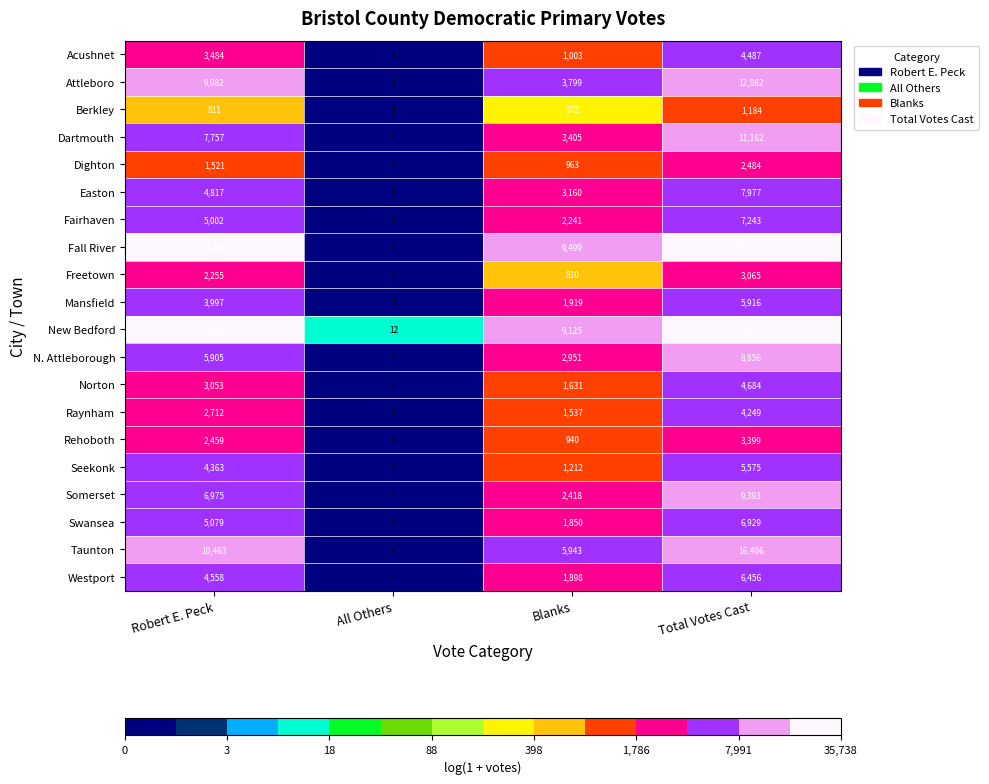

What is the difference between the highest and lowest values at Robert E. Peck?

25790